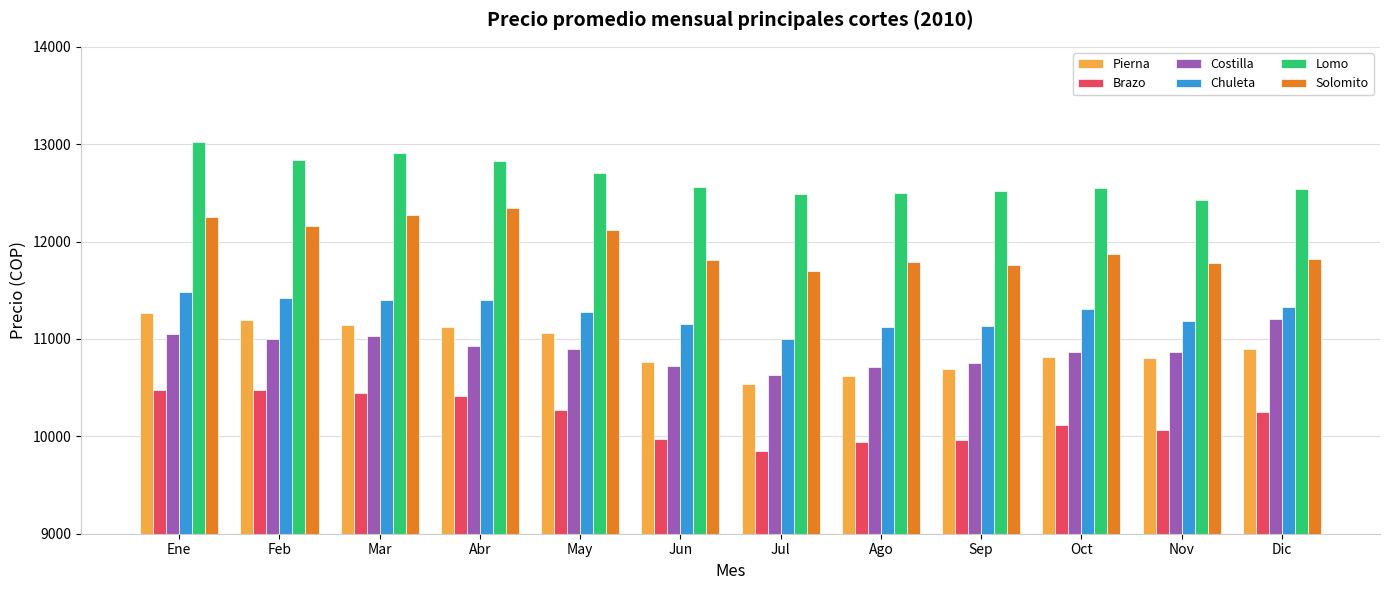

Which series changed the most between Mar and Ago?

Pierna